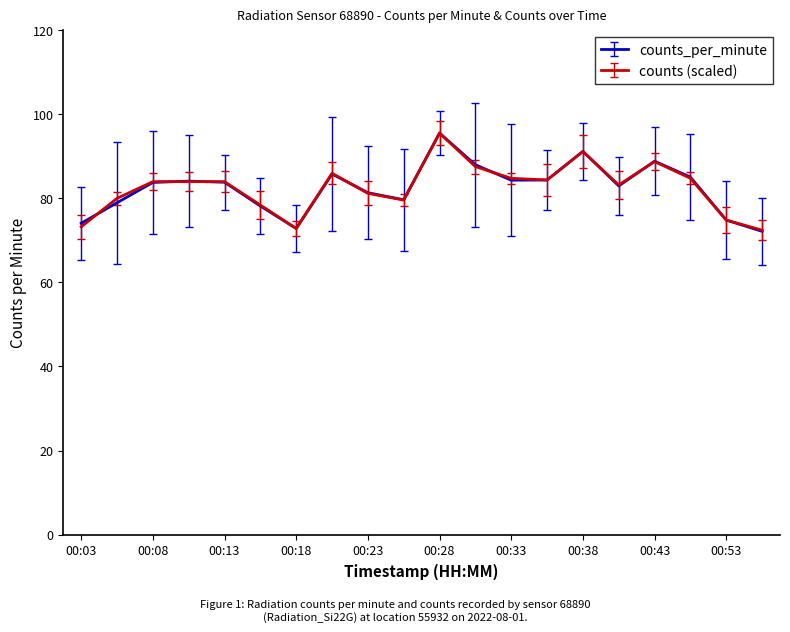

What is the maximum value shown in the chart?

95.5